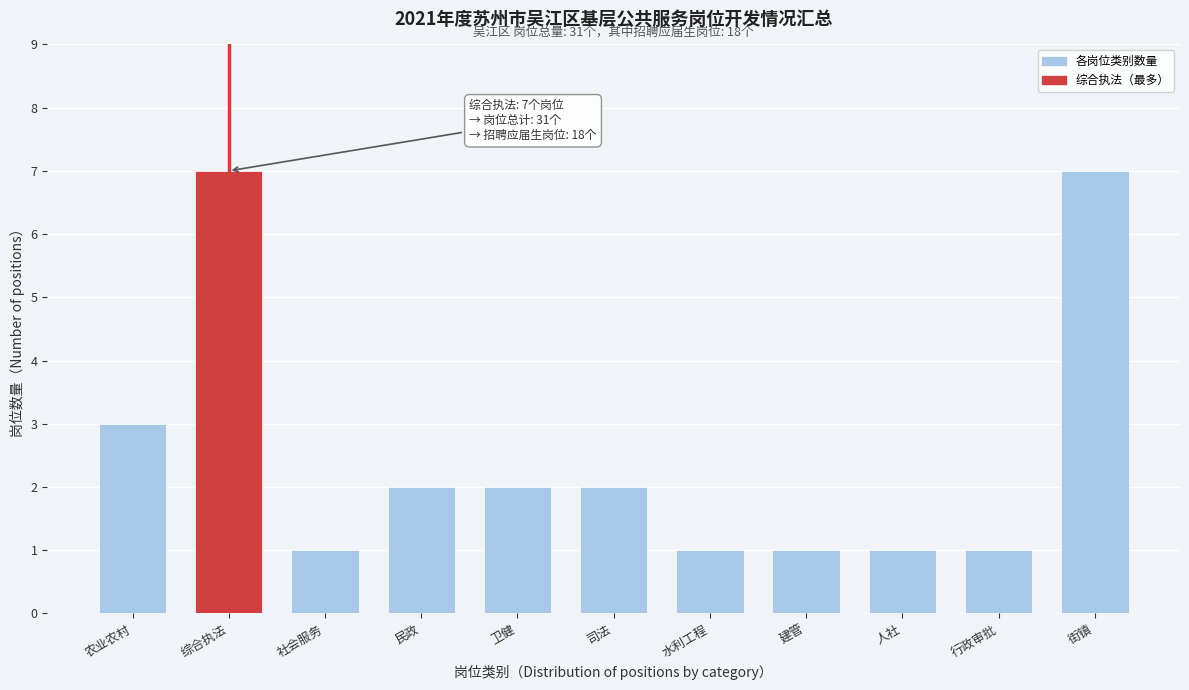

Reading right to left, extract all data points from this chart.

街镇=7	行政审批=1	人社=1	建管=1	水利工程=1	司法=2	卫健=2	民政=2	社会服务=1	综合执法=7	农业农村=3